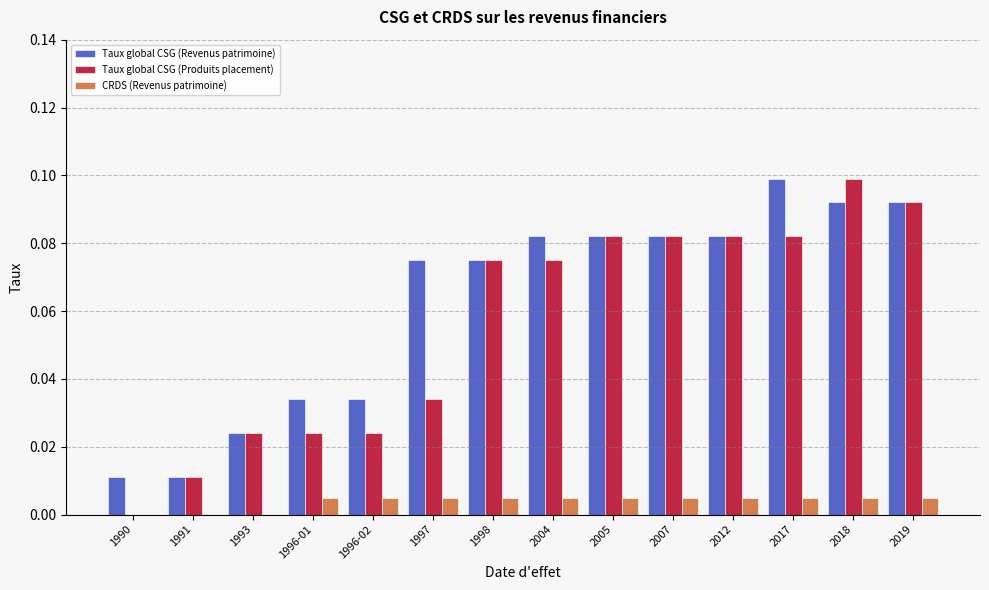

How many values in the Taux global CSG (Produits placement) series exceed 0?

13